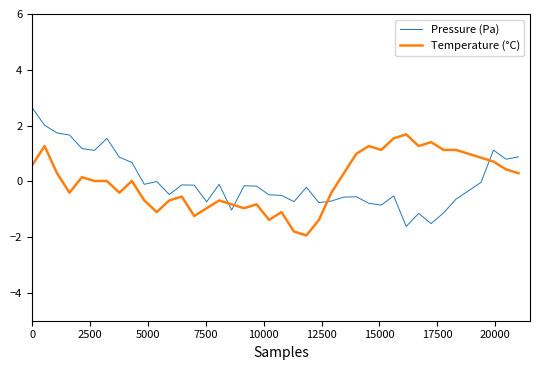

Which series ends up on top after the final intersection of Pressure (Pa) and Temperature (°C)?

Pressure (Pa)